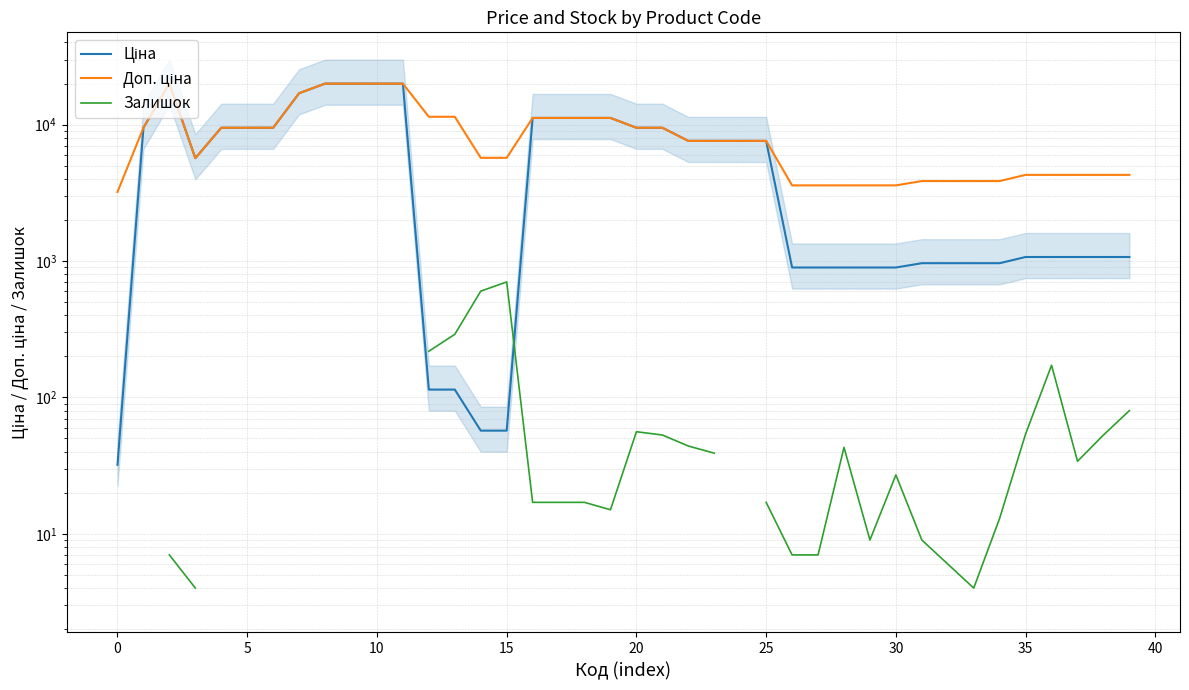

Is it true that Ціна equals 11188.2 at 18?

True